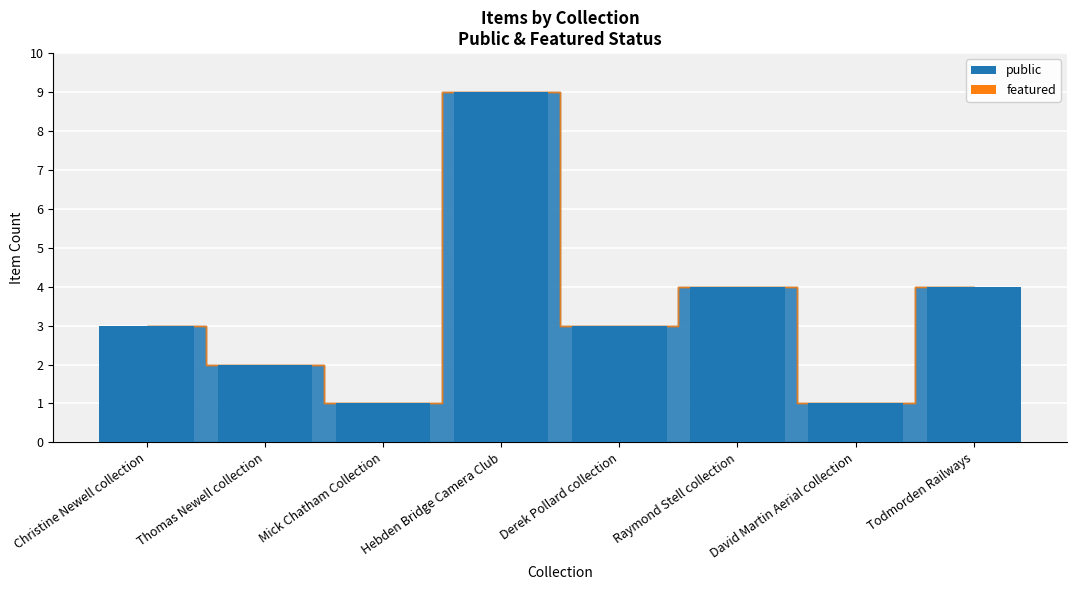

Which label corresponds to the largest value in the chart?

Hebden Bridge Camera Club